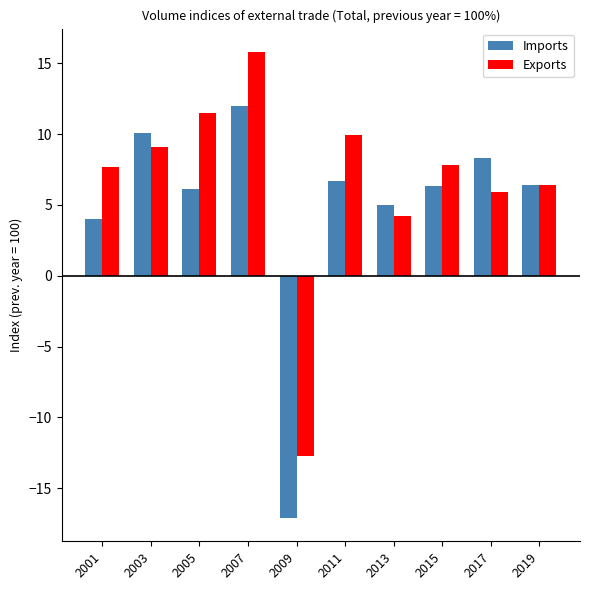

What is the difference between the second highest and minimum values in the Imports series?

27.2